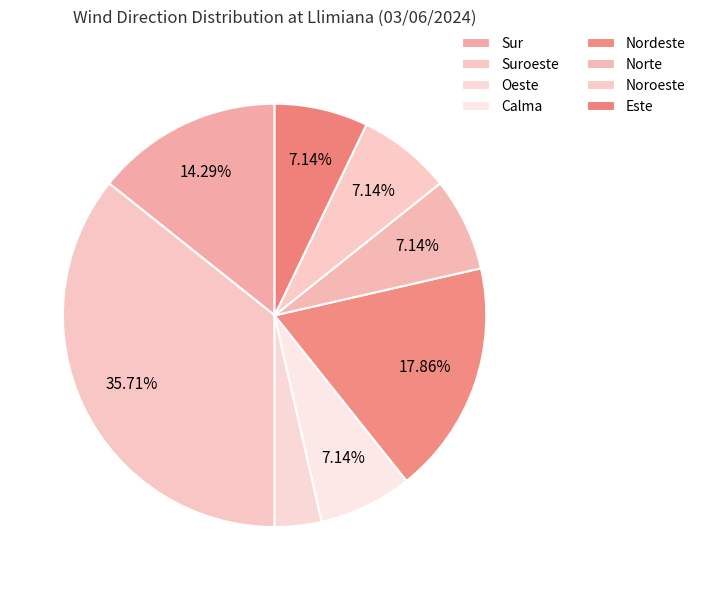

Count the number of slices in the pie.

8